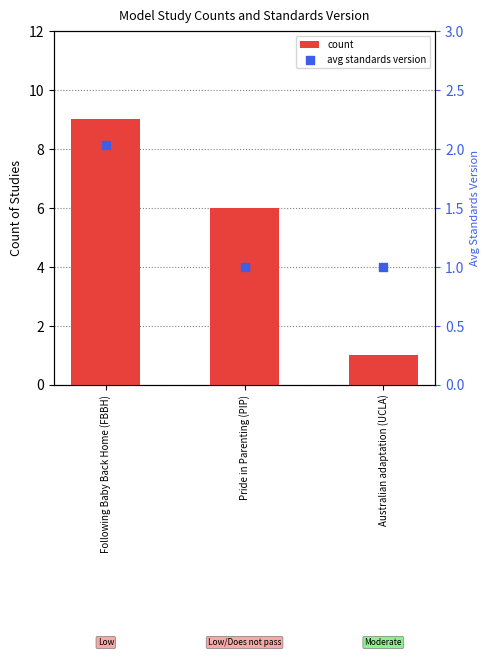

Which series has the largest Y range (max minus min)?

count